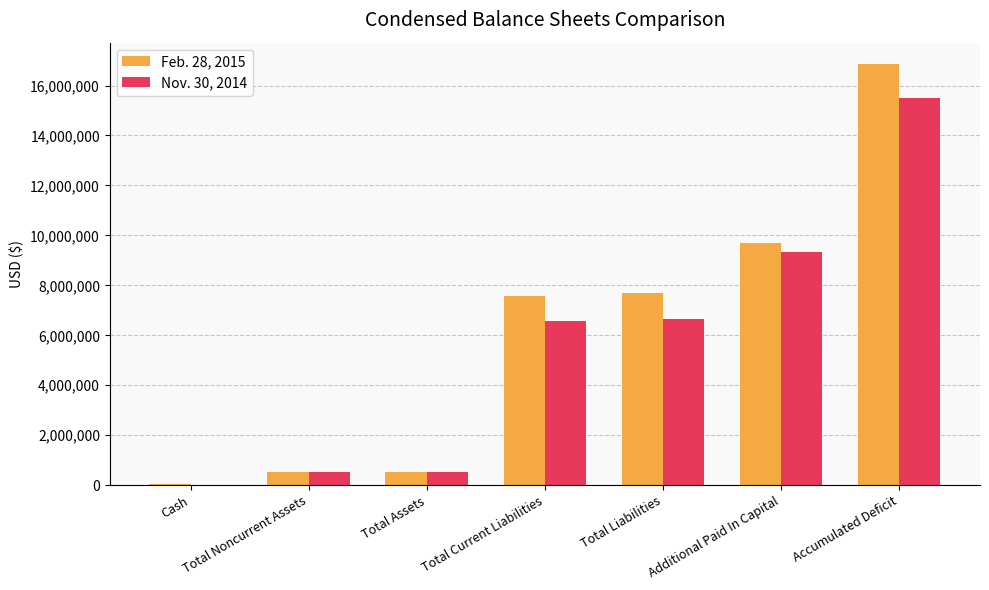

The Nov. 30, 2014 series shows 9355188 at Additional Paid In Capital. True or false?

True